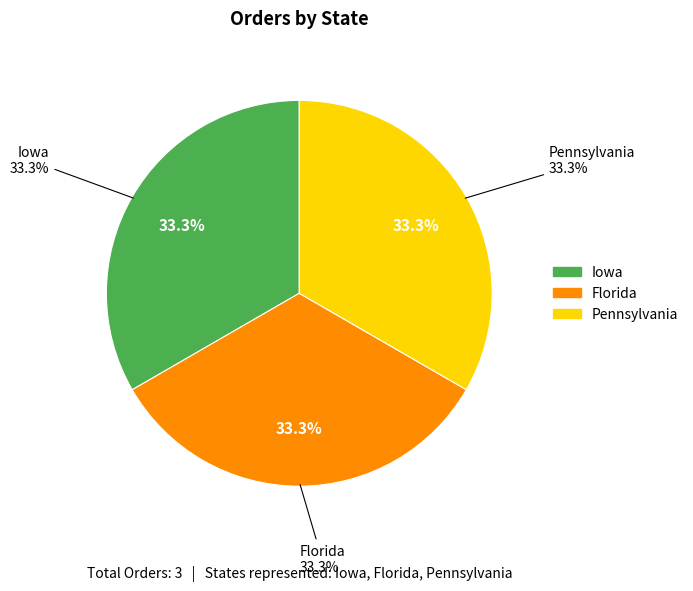

The Florida slice represents 28% of the pie. True or false?

False